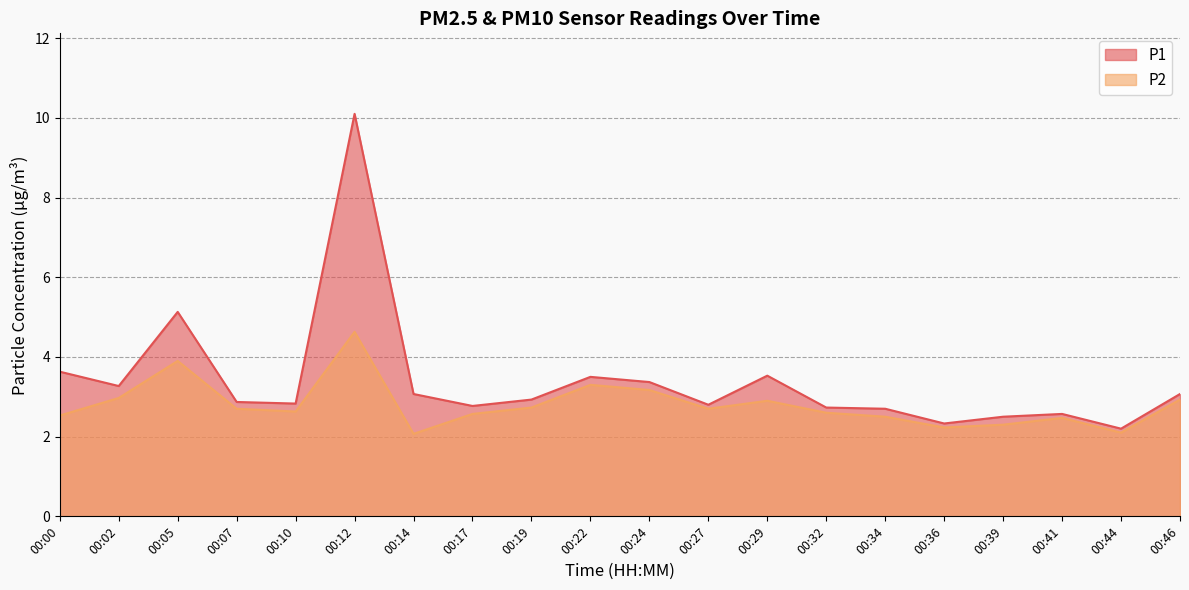

At which label does P2 reach its peak?

00:12